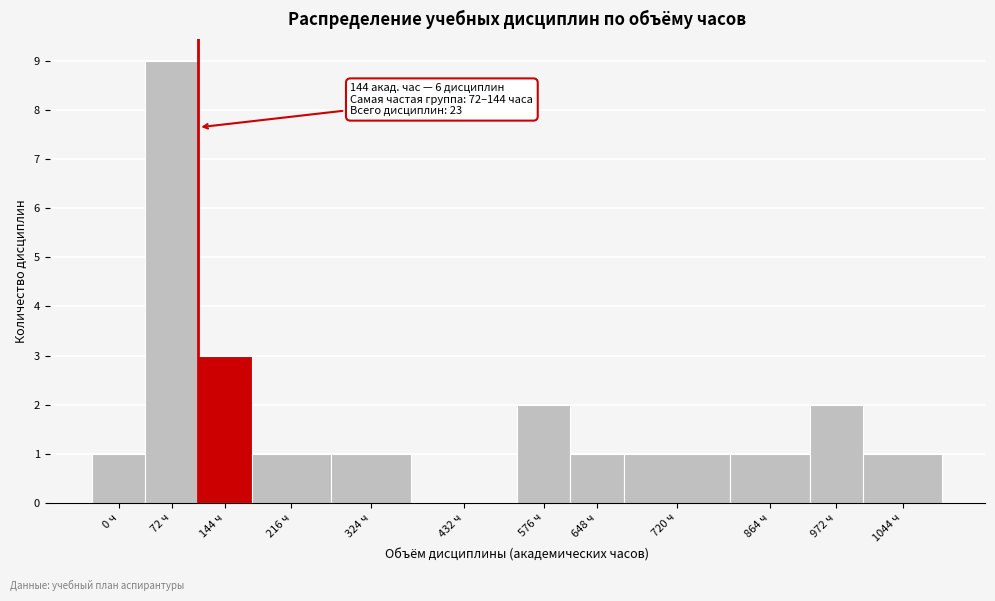

Reading left to right, transcribe all the data shown in this chart.

0 ч=1	72 ч=9	144 ч=3	216 ч=1	324 ч=1	432 ч=0	576 ч=2	648 ч=1	720 ч=1	864 ч=1	972 ч=2	1044 ч=1